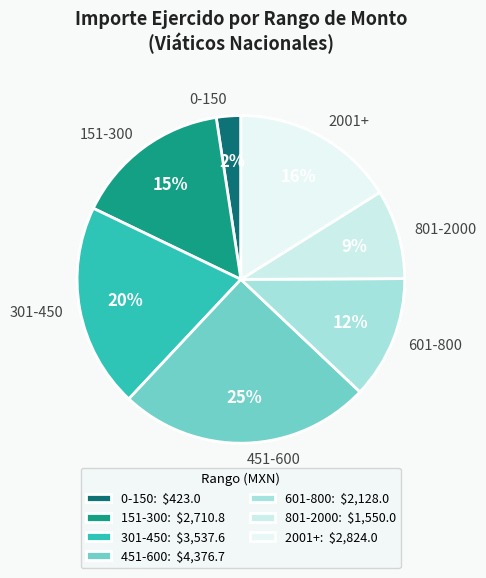

To the nearest percent, what portion does 2001+ represent?

16%